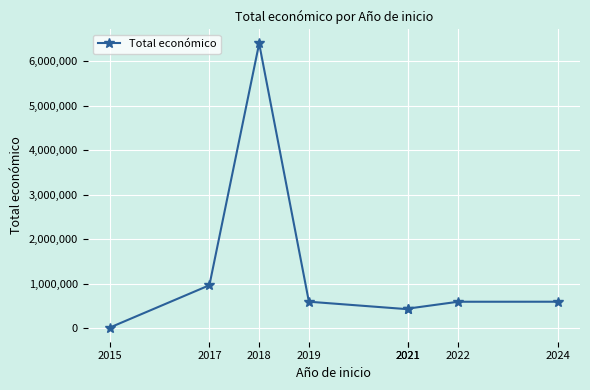

How many lines are shown in the chart?

1